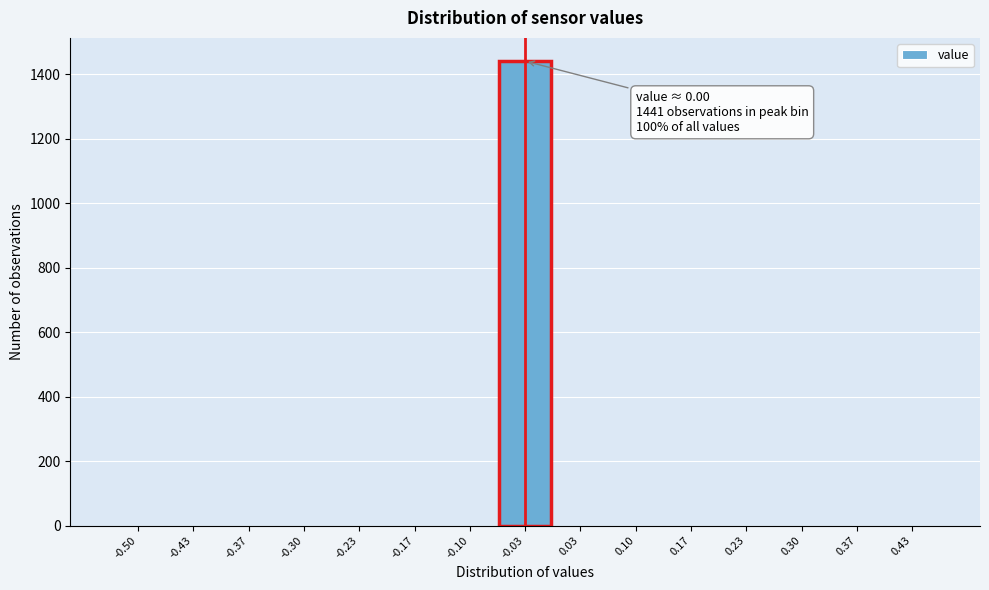

Reading left to right, list all the values displayed in this chart.

-0.50=0	-0.43=0	-0.37=0	-0.30=0	-0.23=0	-0.17=0	-0.10=0	-0.03=1441	0.03=0	0.10=0	0.17=0	0.23=0	0.30=0	0.37=0	0.43=0